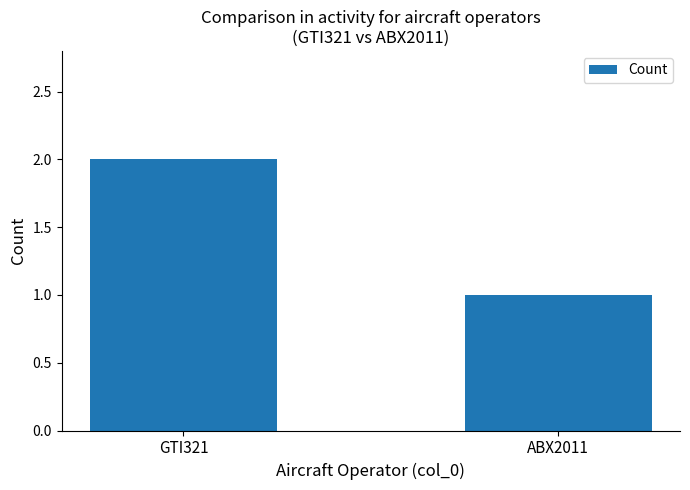

What is the label of the 1st bar from the left?

GTI321